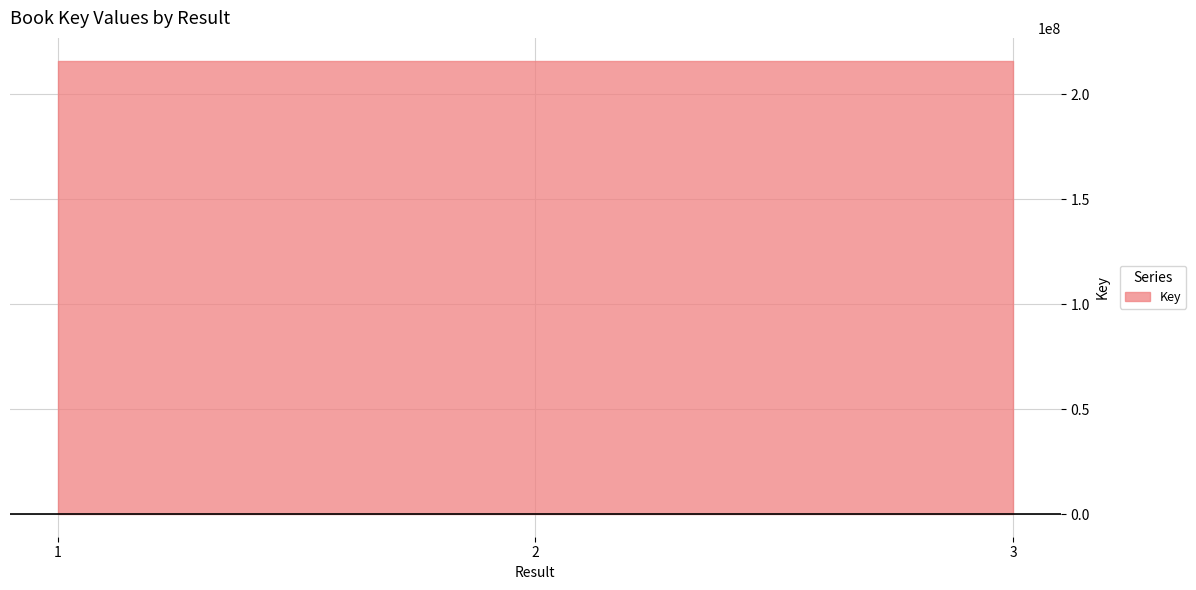

What is the value of the 3rd point from the left?

213838945